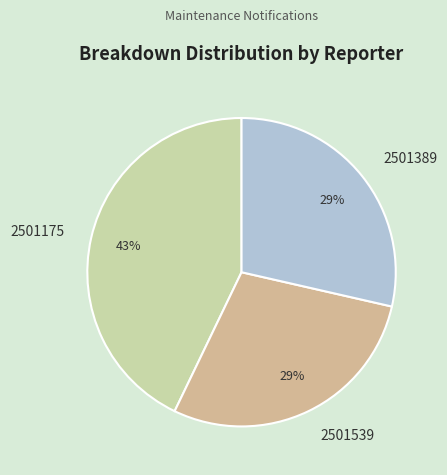

What is the largest slice in the pie chart?

2501175